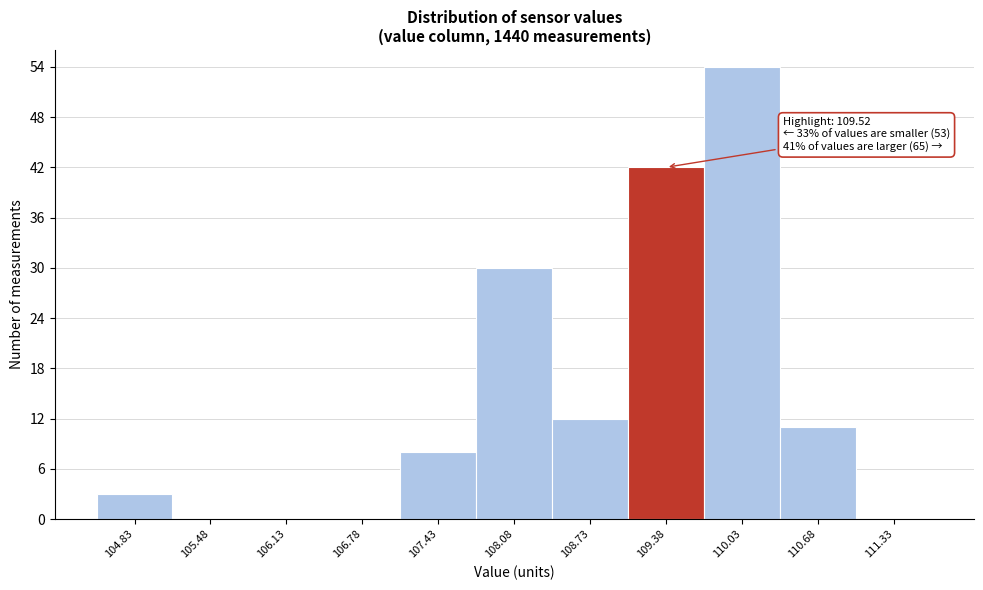

Which range on the x-axis has the tallest bar?

109.70 to 110.35